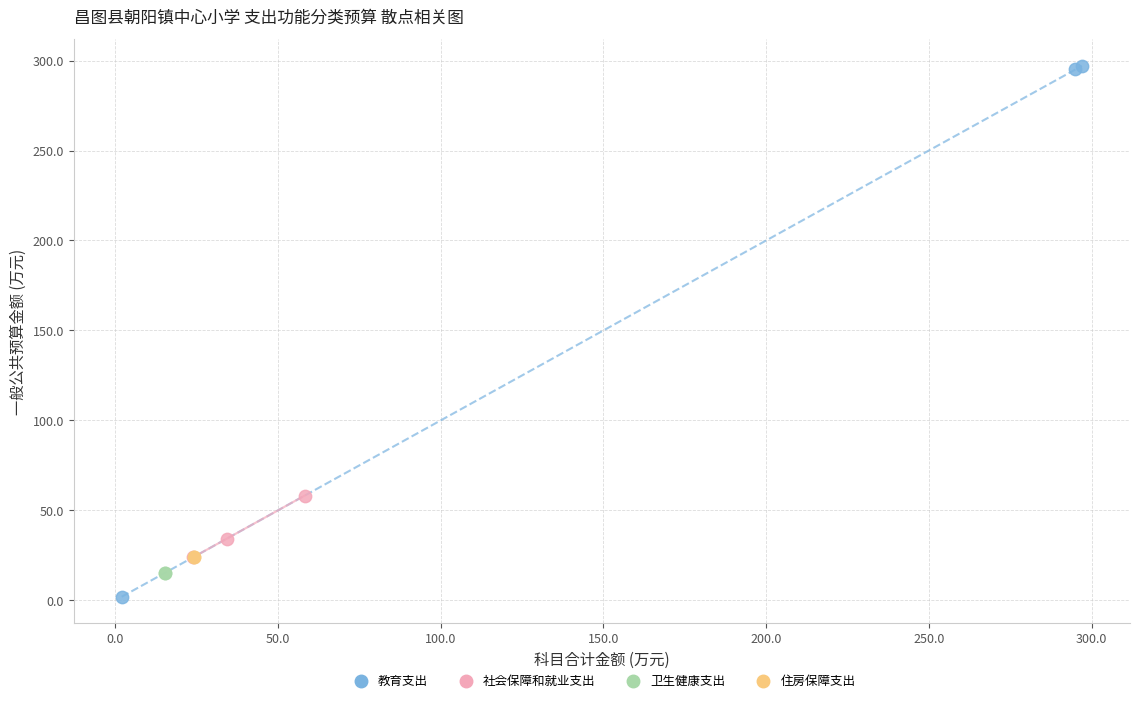

Which series contains the highest Y value?

教育支出